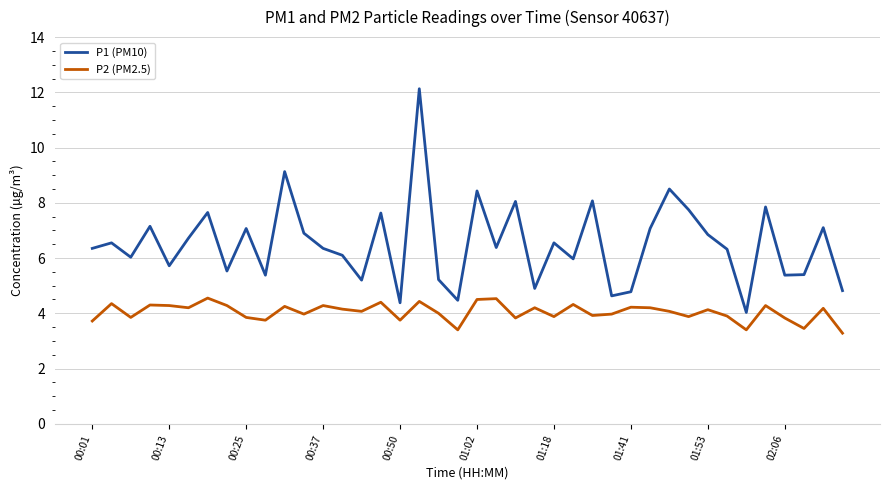

Rank the series by their average value, from highest to lowest.

P1 (PM10), P2 (PM2.5)